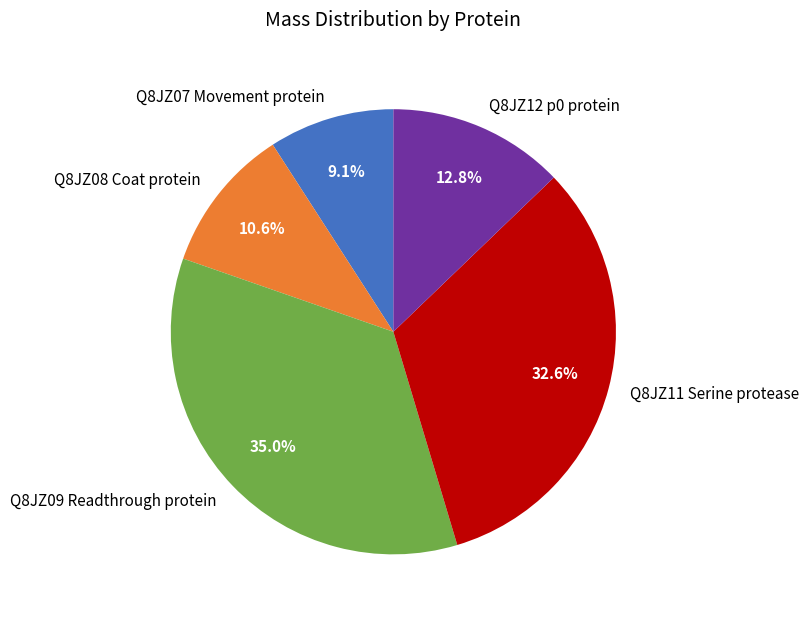

Between Q8JZ09 Readthrough protein and Q8JZ11 Serine protease, which is larger?

Q8JZ09 Readthrough protein